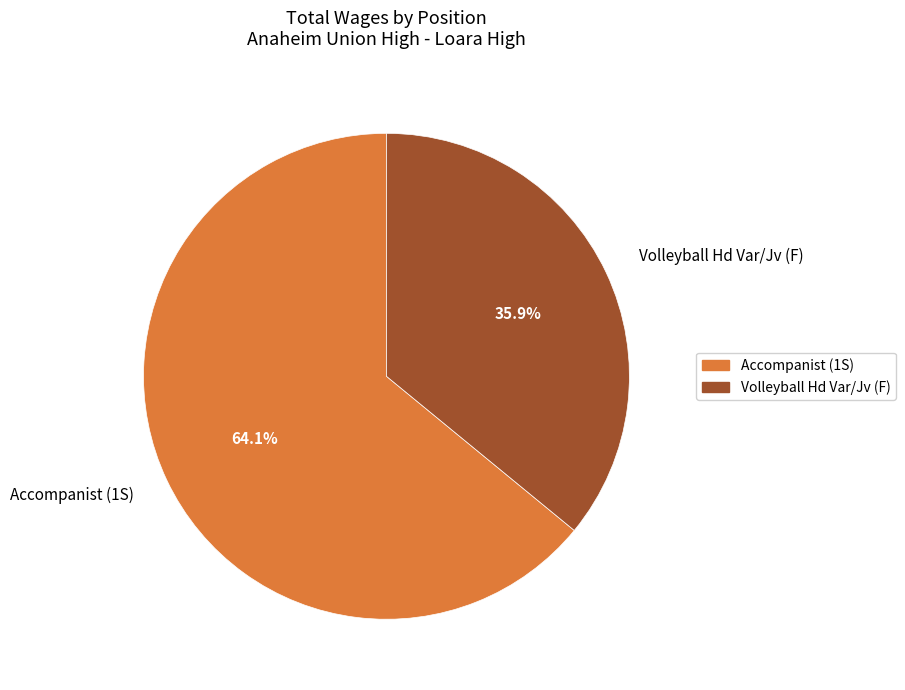

How many segments does this pie chart have?

2